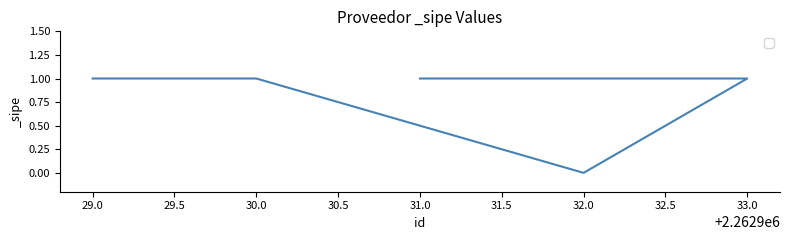

Where is the data nearest to the value 0?

32.0